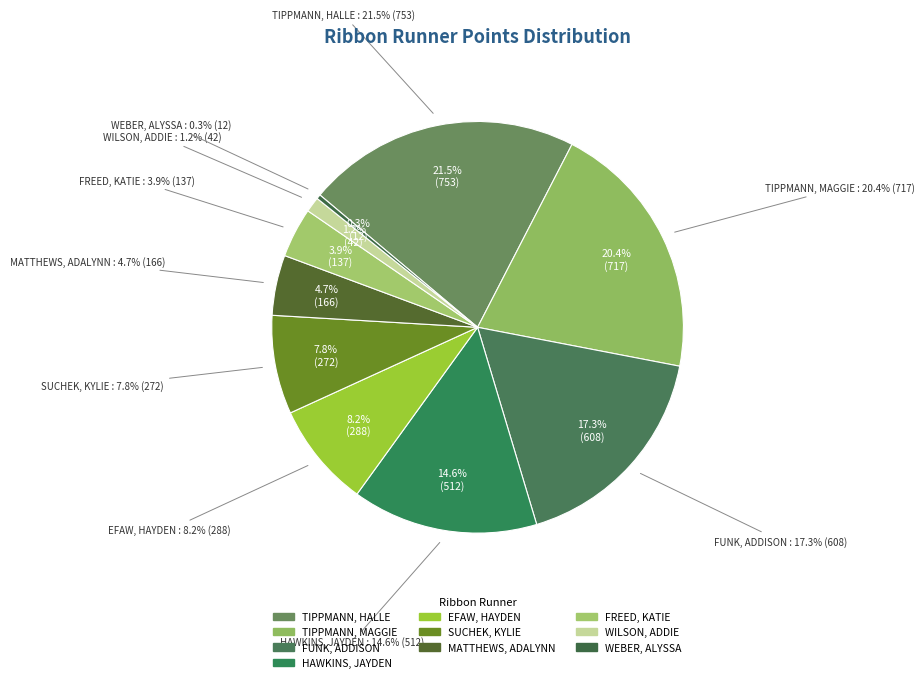

What is the total percentage of TIPPMANN, HALLE and SUCHEK, KYLIE?

29.2%